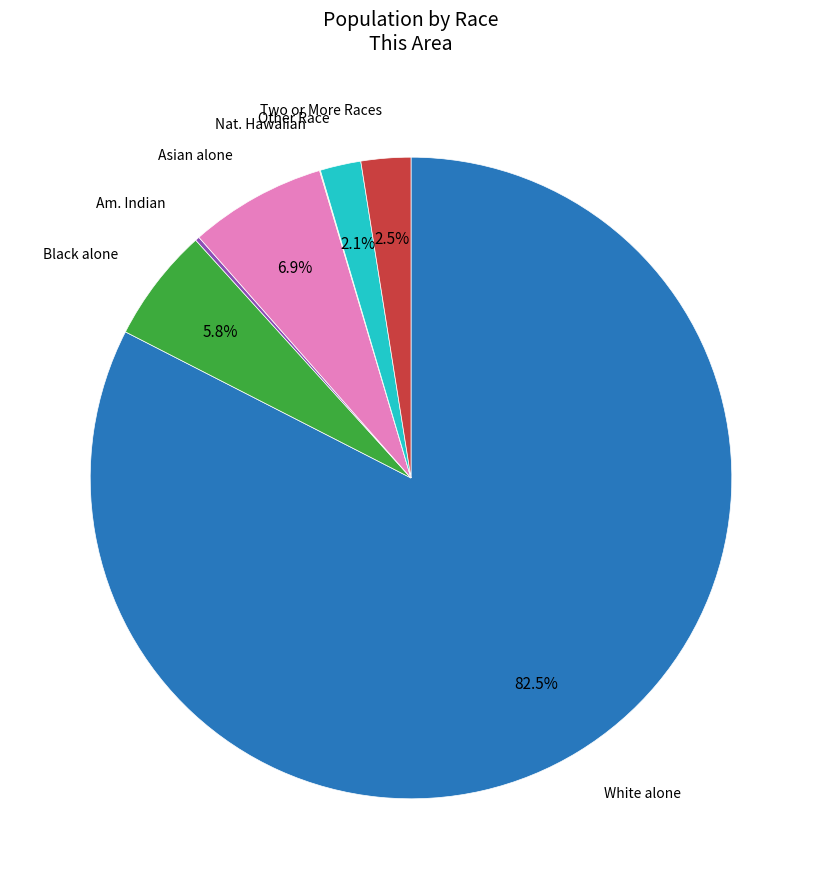

Is there any slice that represents more than half of the pie?

Yes